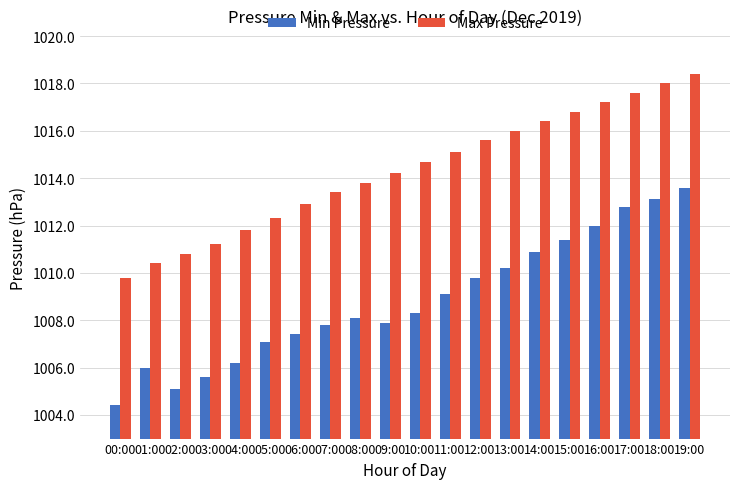

How many groups of bars are there?

20